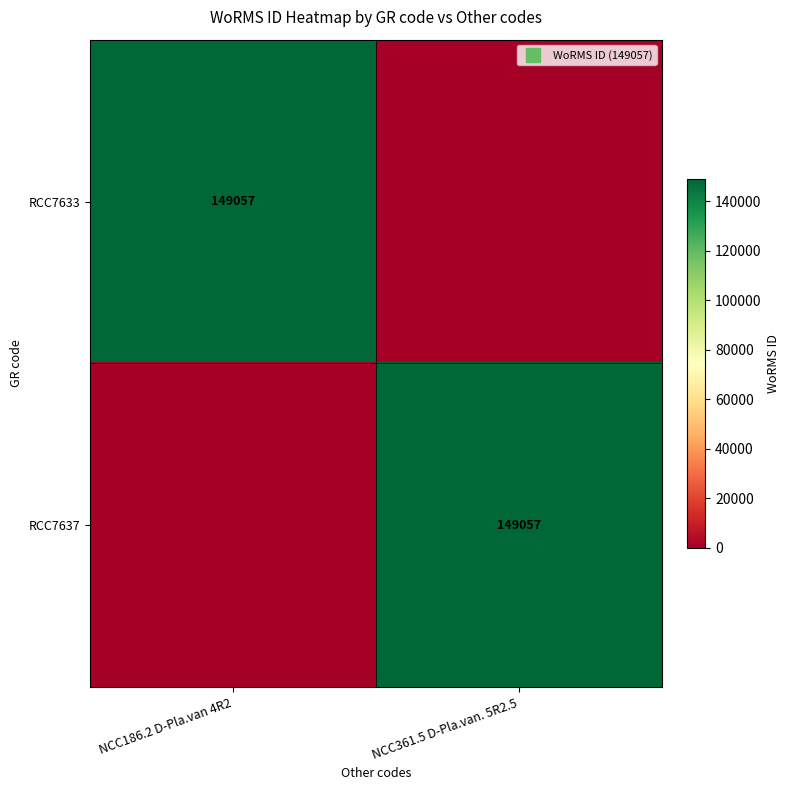

How many positive values does the RCC7637 series have?

1